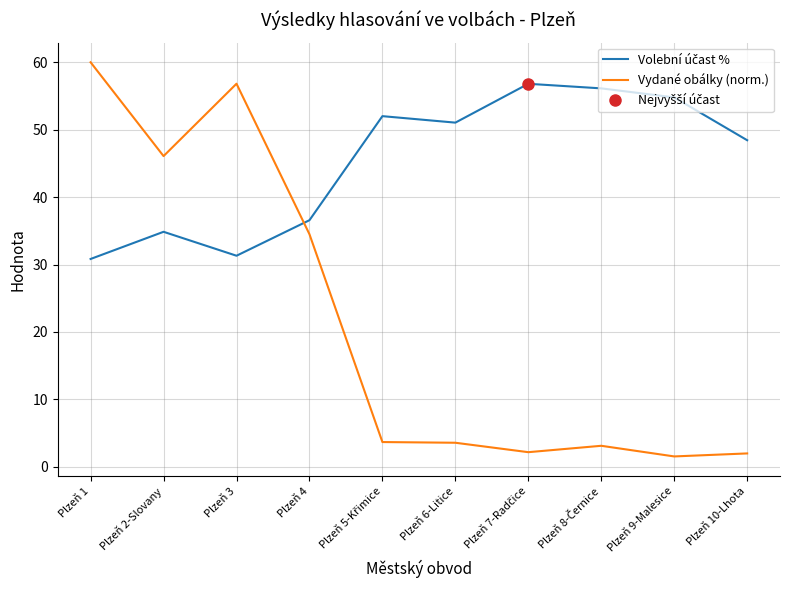

Which series has the largest range (max minus min)?

Vydané obálky (norm.)